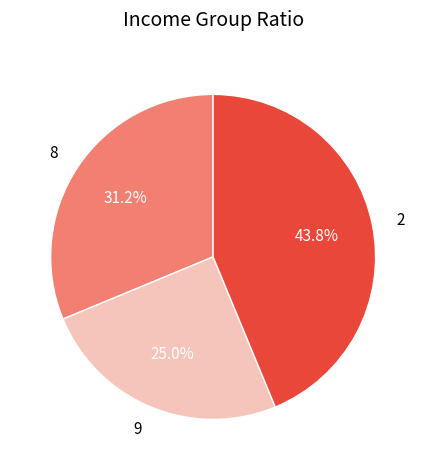

Is the sum of 8 and 2 greater than half?

Yes